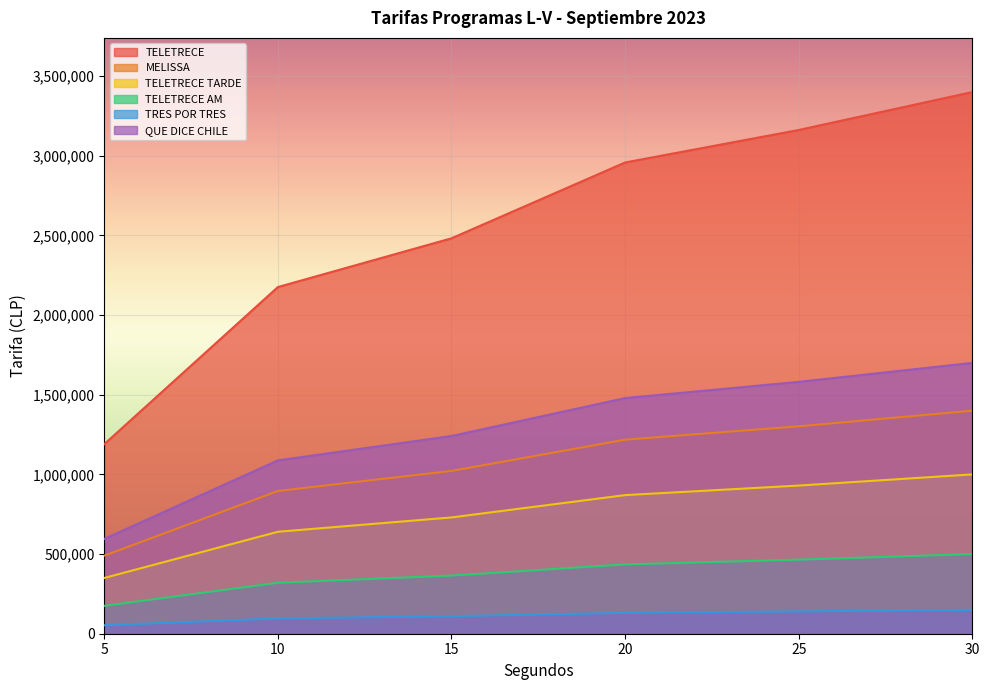

Rank the categories by TELETRECE TARDE value from lowest to highest.

5, 10, 15, 20, 25, 30